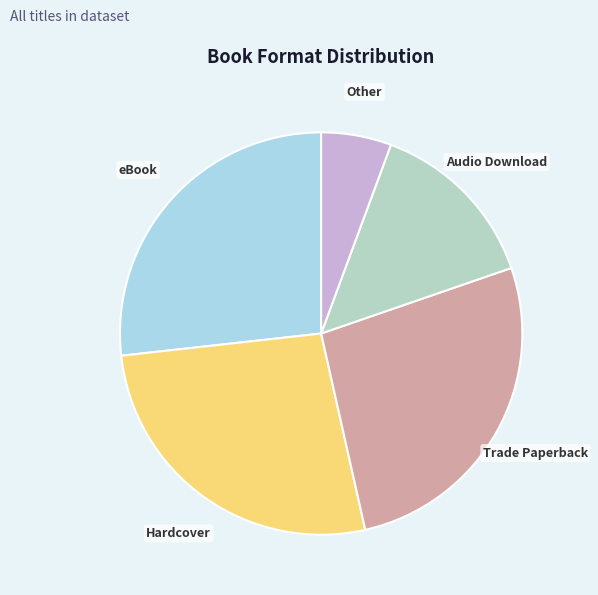

How many slices are in this pie chart?

5